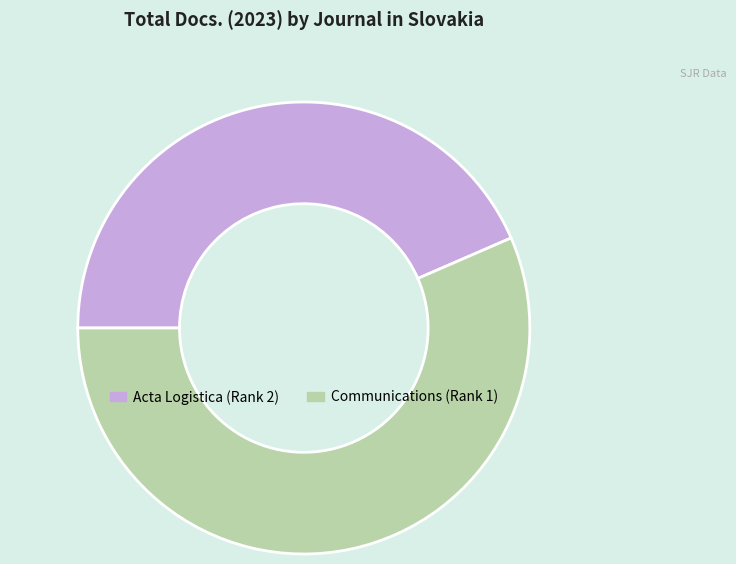

Combined, do Communications (Rank 1) and Acta Logistica (Rank 2) account for over 50%?

Yes